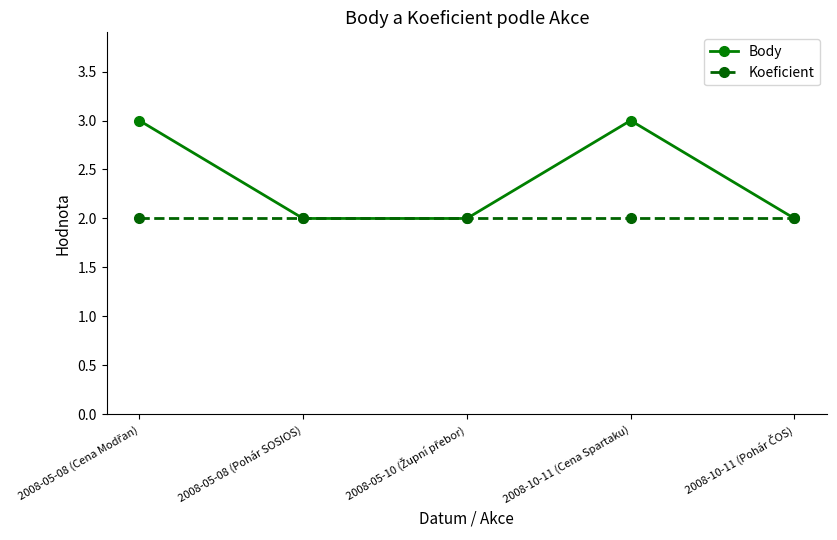

What is the difference between the maximum and minimum values in the Body series?

1